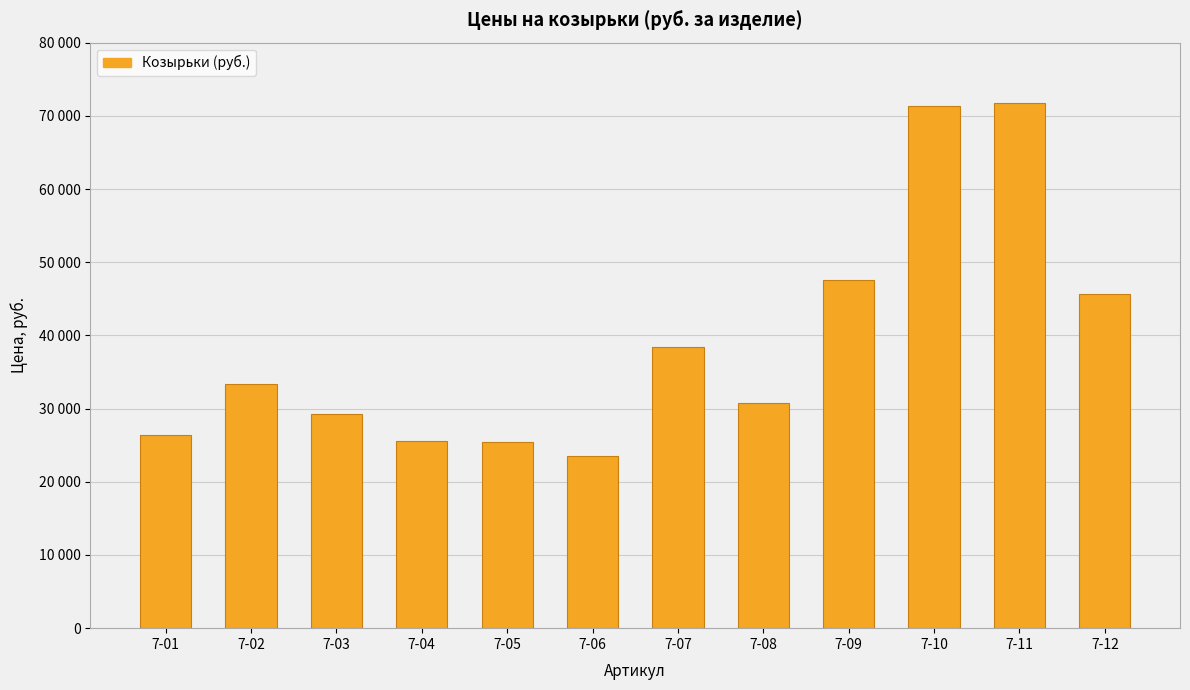

Which label corresponds to the largest value in the chart?

7-11